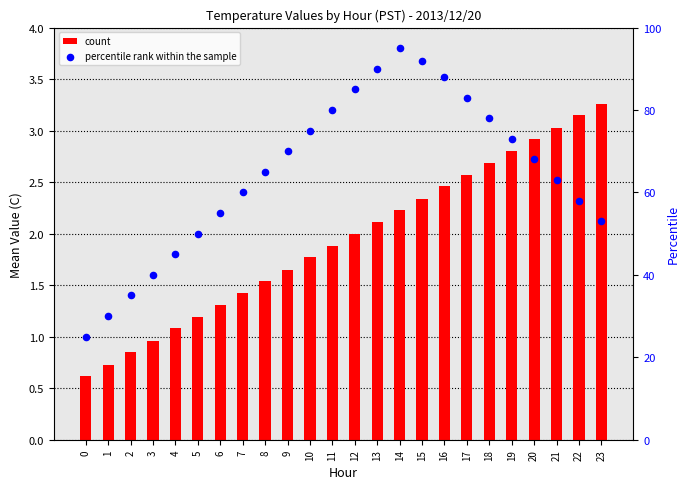

Which series reaches the minimum Y coordinate?

count